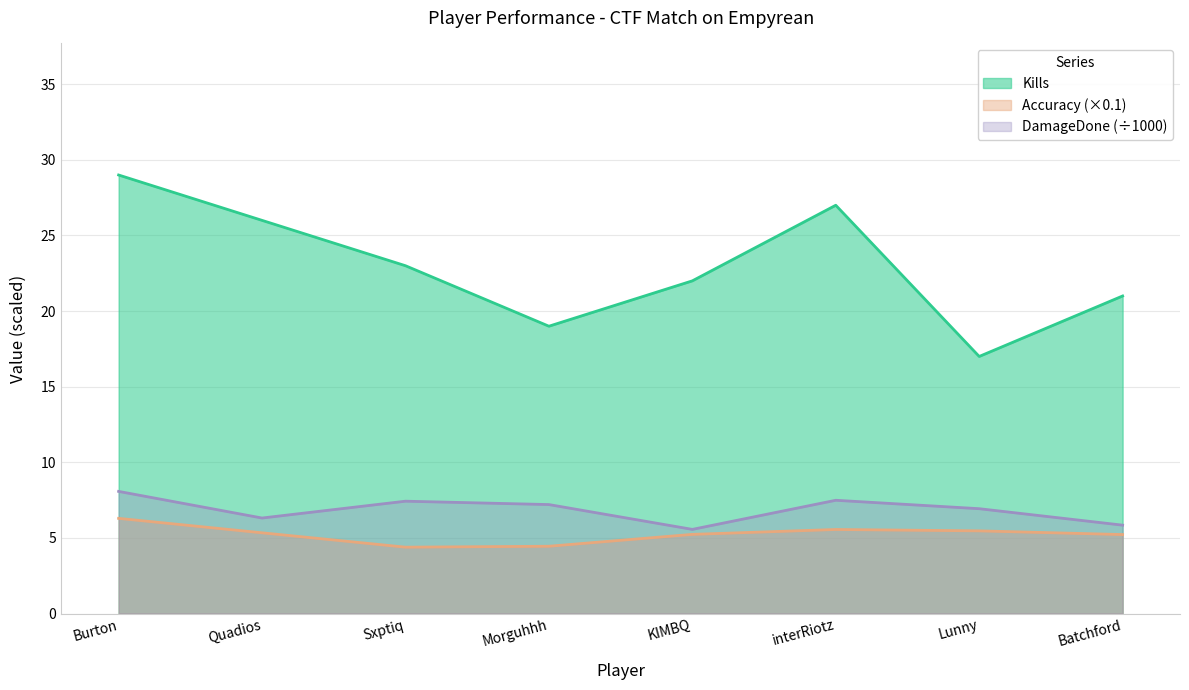

Where does the data first go above 23?

Burton